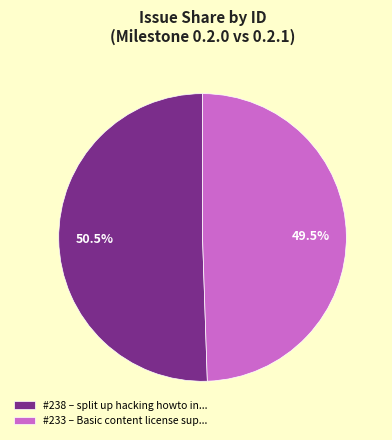

Approximately how many times larger is the value at #233 – Basic content license sup... compared to #238 – split up hacking howto in...?

1.0